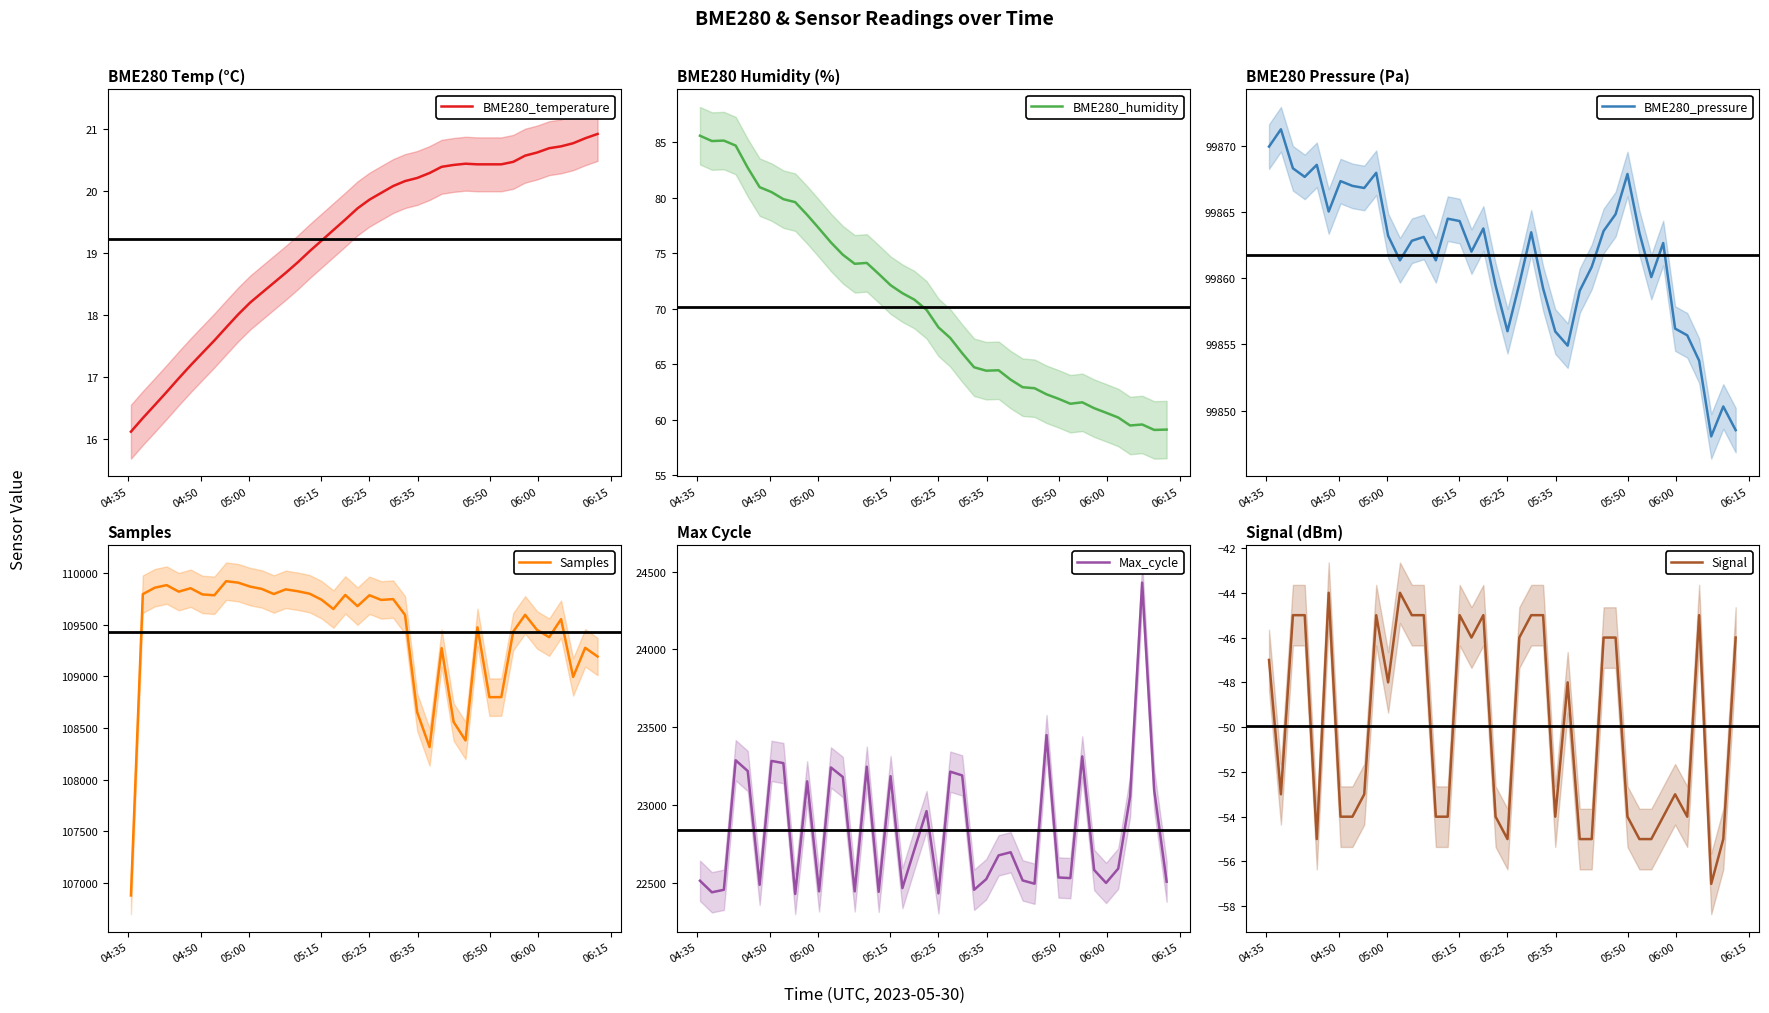

What is the maximum value for BME280_humidity?

85.6